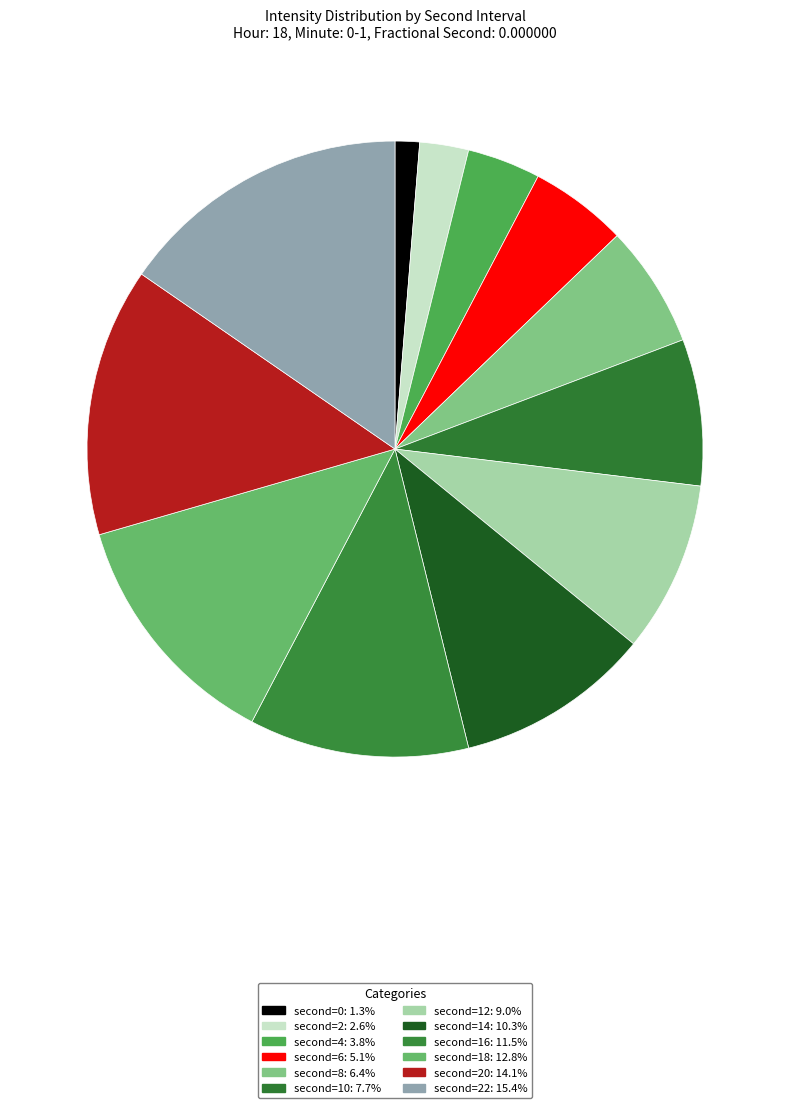

How many segments does this pie chart have?

12